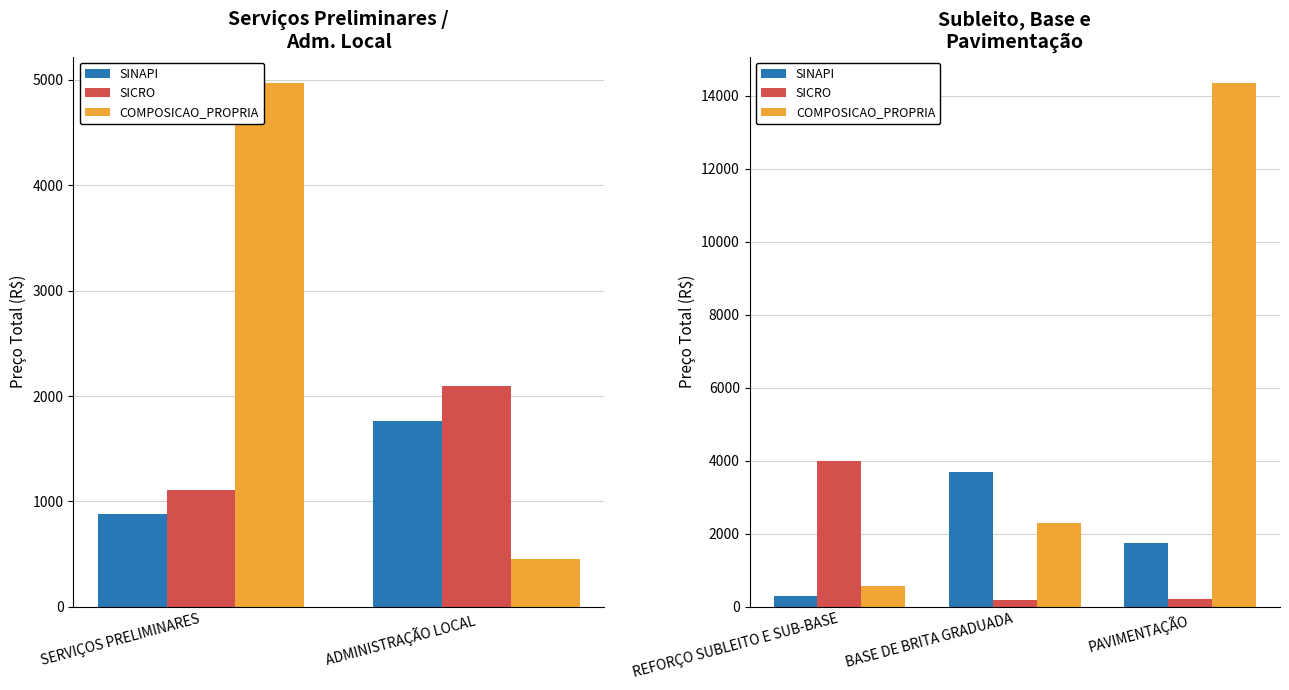

What is the value of the COMPOSICAO_PROPRIA bar at the 2nd from the left?

2285.0